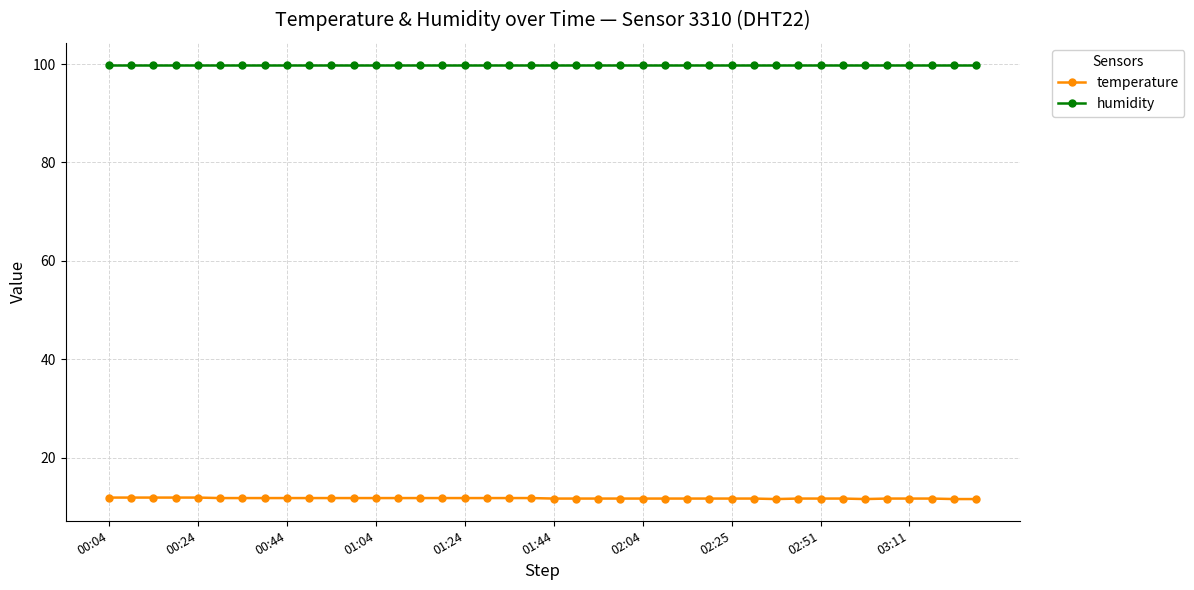

What is the greatest value displayed?

99.9